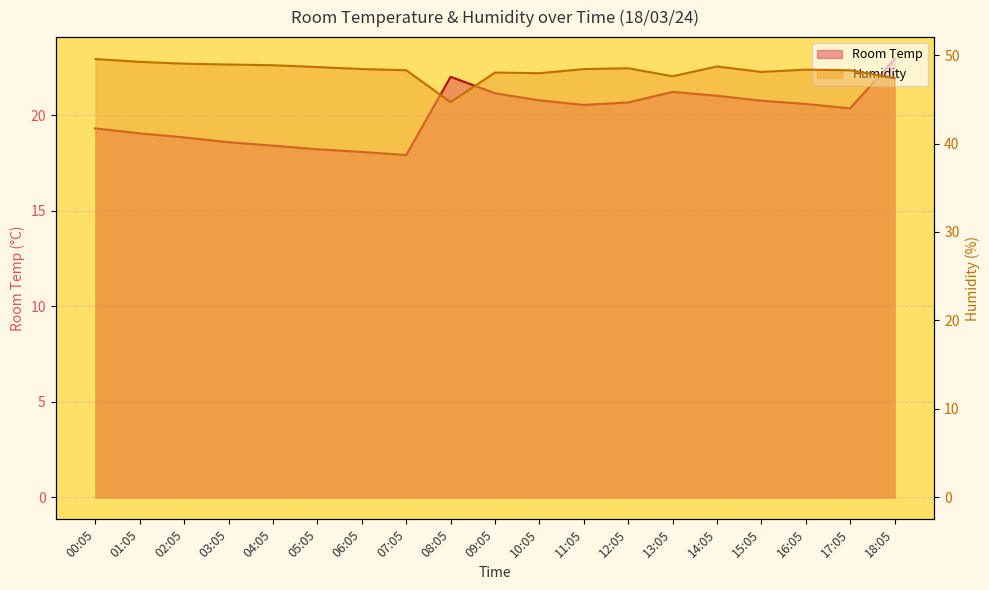

What position from the right is 17:05?

2